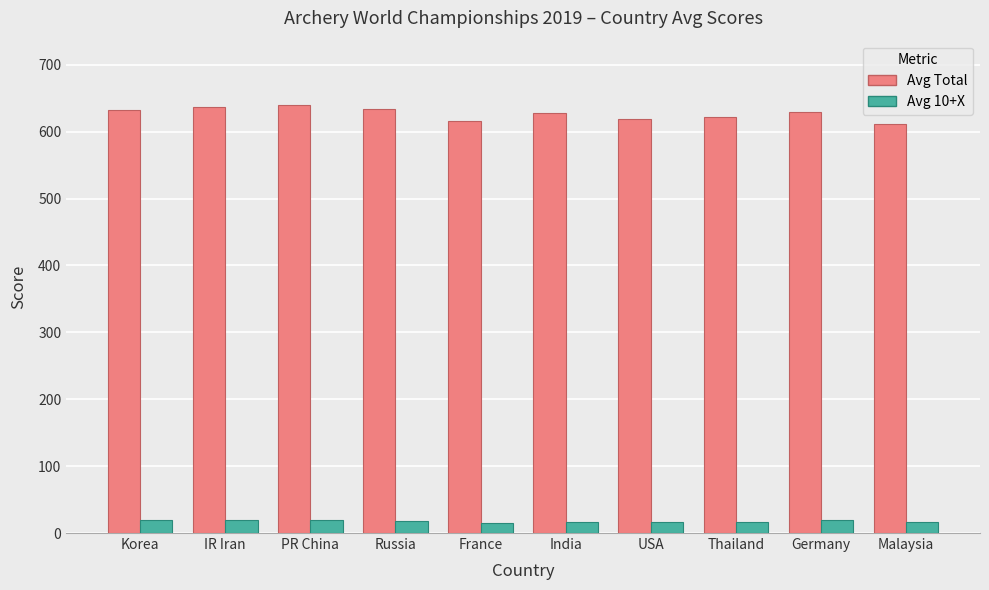

At IR Iran, list the series in order from largest to smallest.

Avg Total, Avg 10+X